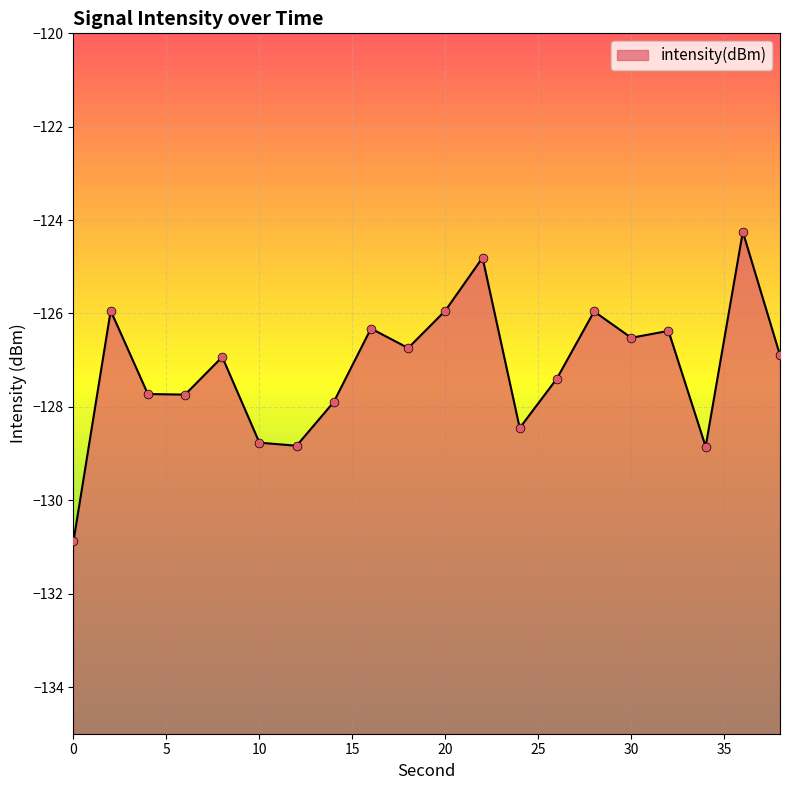

Which has a higher value, 26 or 20?

20